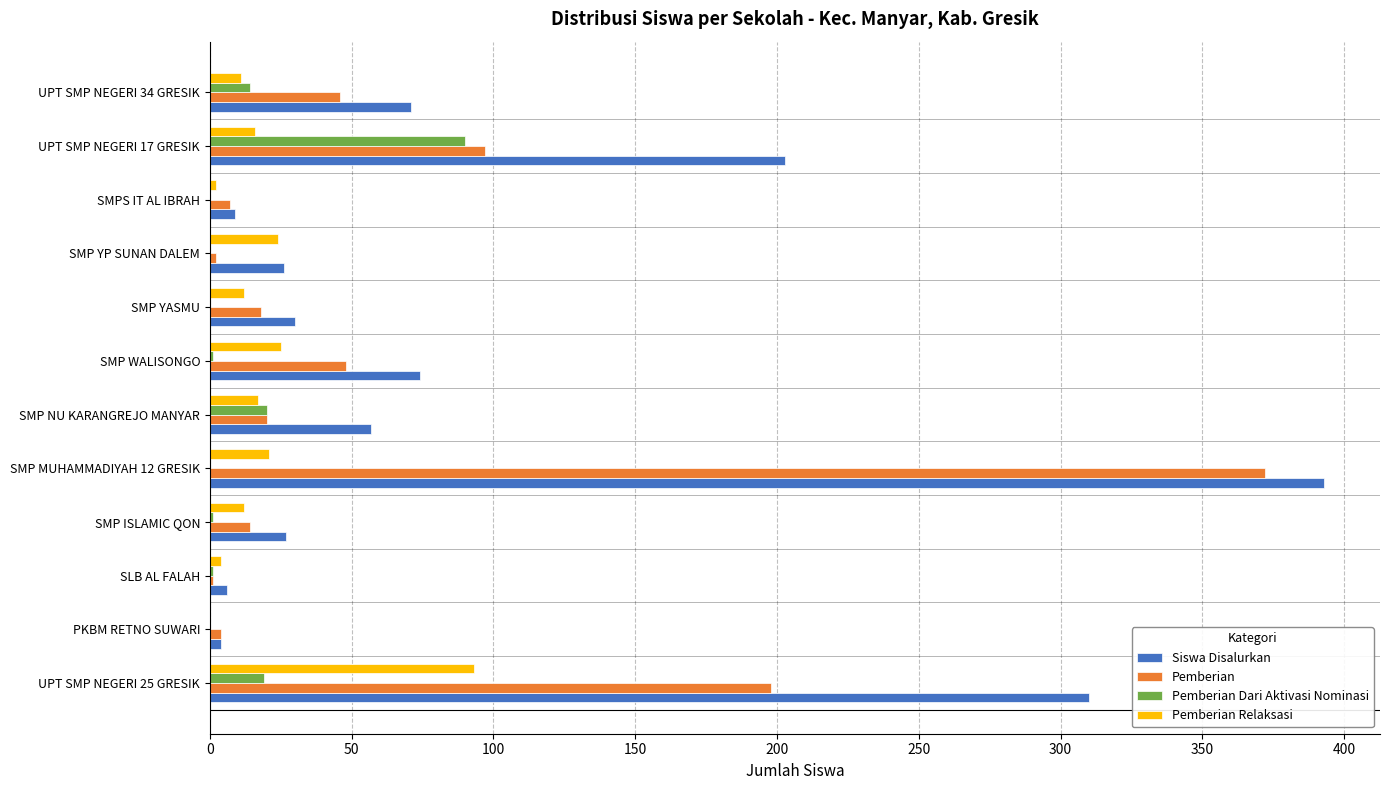

Between PKBM RETNO SUWARI and UPT SMP NEGERI 34 GRESIK, which series saw the biggest shift?

Siswa Disalurkan